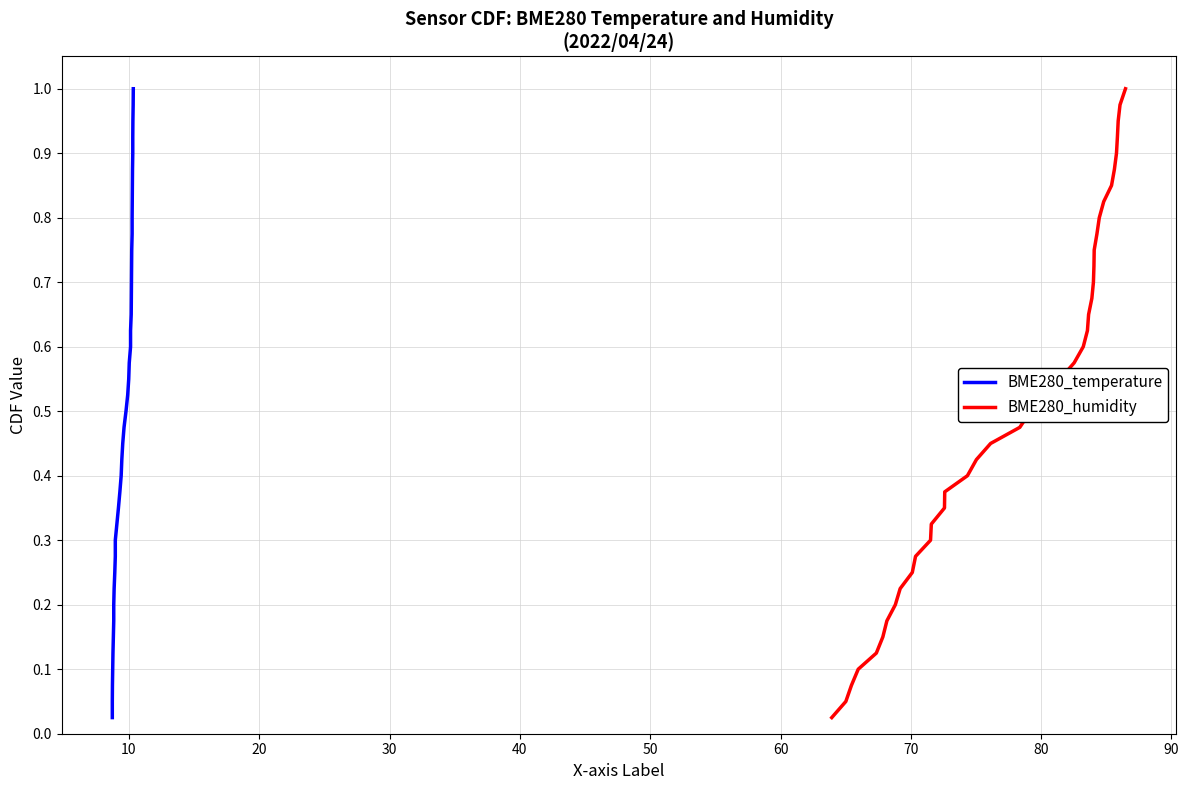

What is the value of the BME280_humidity point at the 4th from the left?

0.1